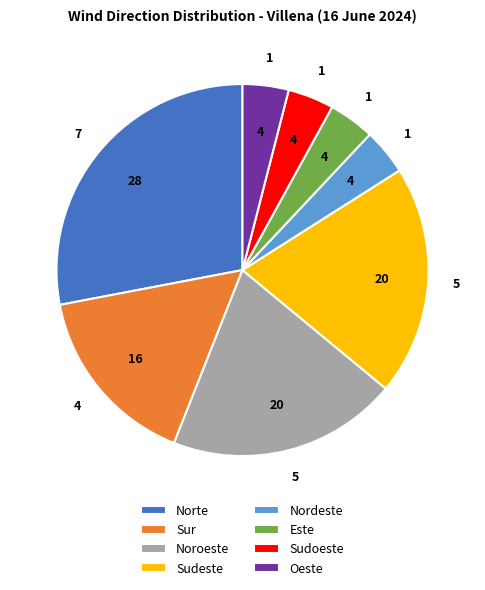

Which category has the biggest portion of the pie?

Norte